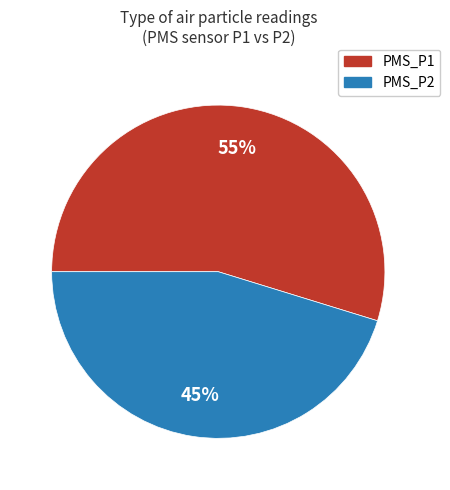

To the nearest percent, what percentage of the pie is PMS_P1?

55%